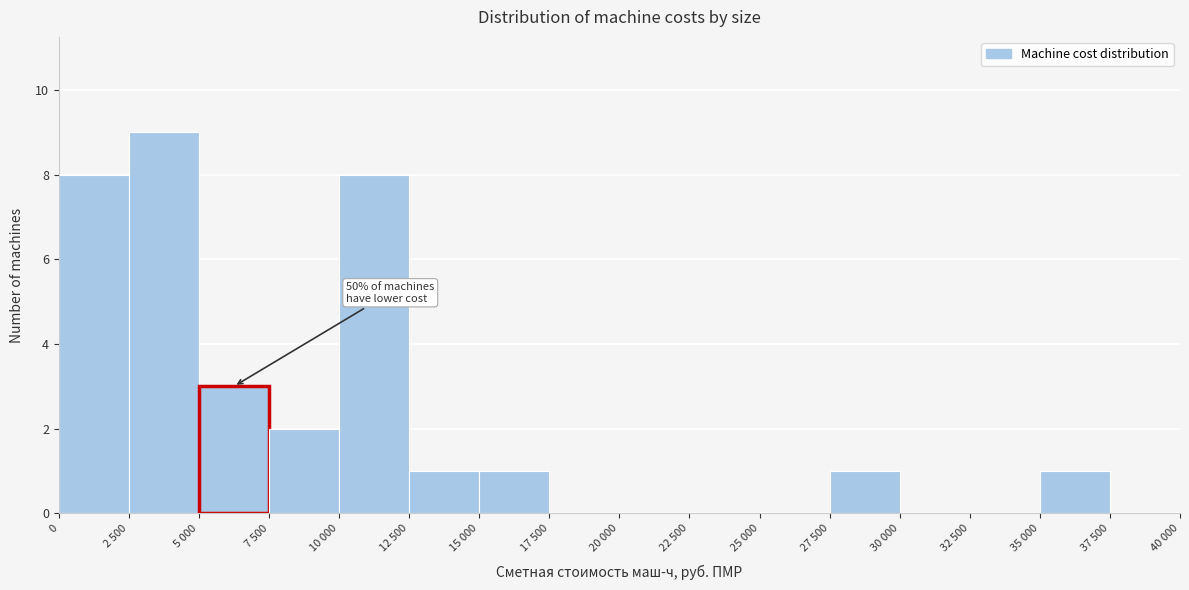

Reading left to right, extract all data points from this chart.

0=8	2 500=9	5 000=3	7 500=2	10 000=8	12 500=1	15 000=1	17 500=0	20 000=0	22 500=0	25 000=0	27 500=1	30 000=0	32 500=0	35 000=1	37 500=0